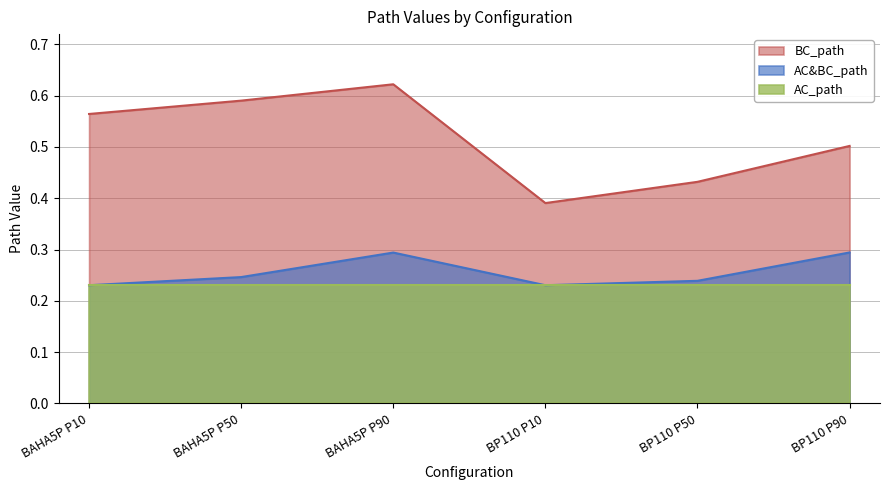

What is the average value of the BC_path series?

0.5